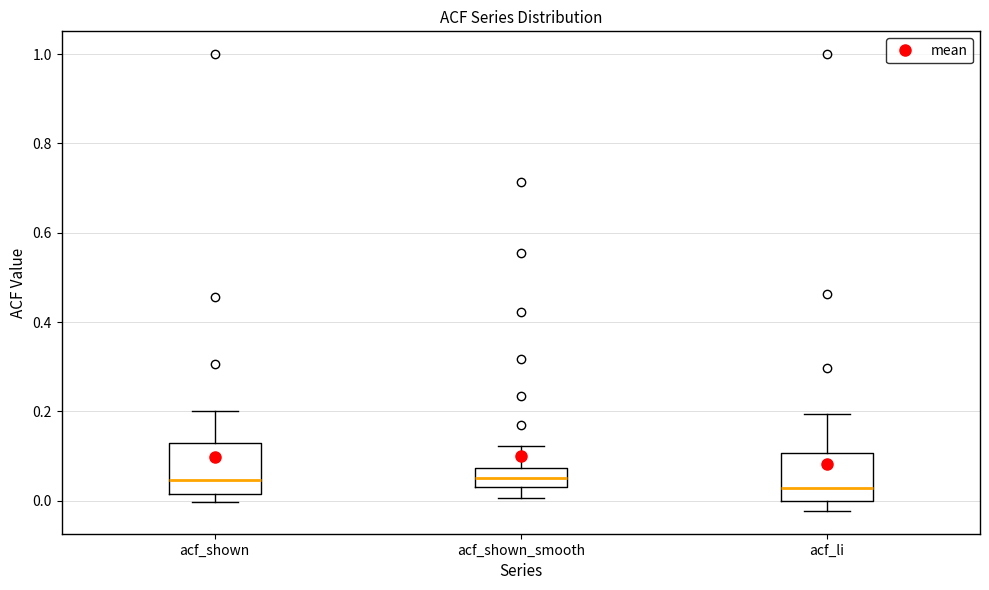

Reading left to right, read every box against the y-axis: the position of its median line, the range the box covers, and the ends of its whiskers. The values are not printed on the chart, so give them approximately, as read against the axis.

acf_shown: median 0.04, box 0.02 to 0.14, whiskers 0.00 to 0.20
acf_shown_smooth: median 0.06, box 0.04 to 0.08, whiskers 0.00 to 0.12
acf_li: median 0.02, box 0.00 to 0.10, whiskers -0.02 to 0.20